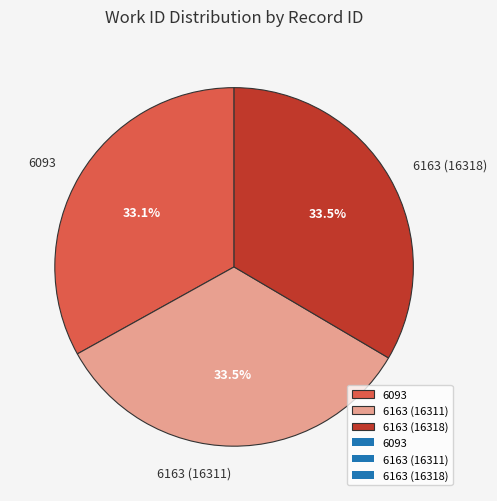

How many segments does this pie chart have?

3